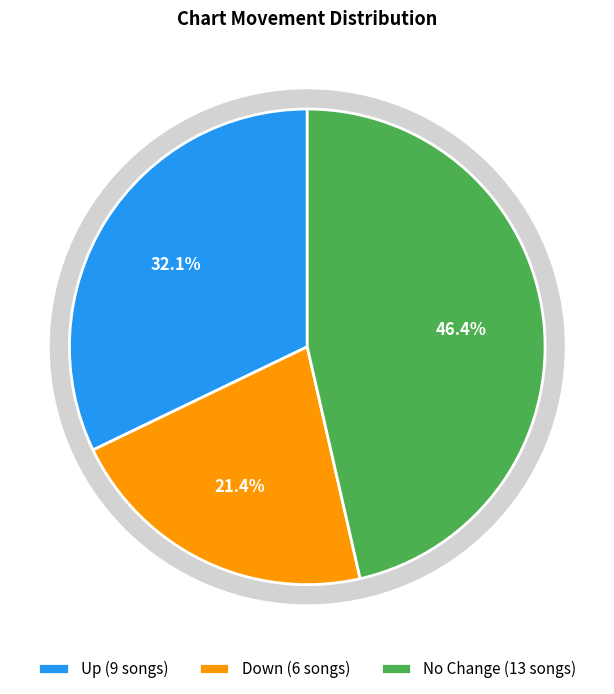

Which category has the smallest portion of the pie?

down